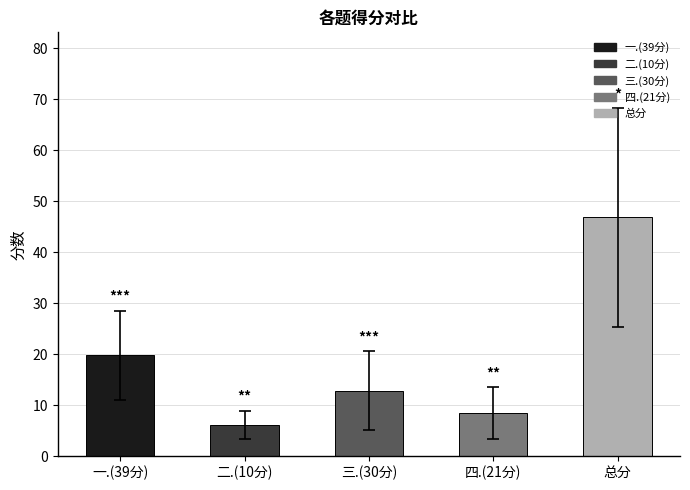

Rank the categories by value from lowest to highest.

二.(10分), 四.(21分), 三.(30分), 一.(39分), 总分